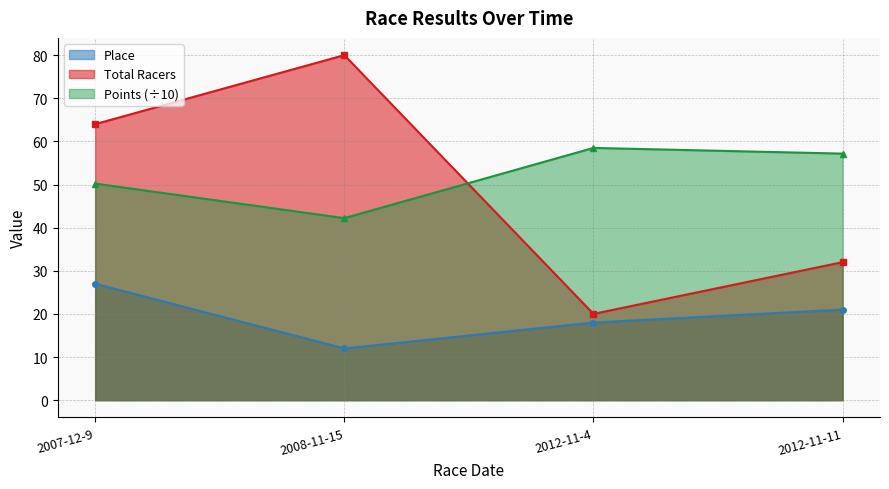

Reading left to right, what are all the values shown in this chart?

Place: 2007-12-9=27.0	2008-11-15=12.0	2012-11-4=18.0	2012-11-11=21.0
Total Racers: 2007-12-9=64.0	2008-11-15=80.0	2012-11-4=20.0	2012-11-11=32.0
Points: 2007-12-9=50.2	2008-11-15=42.2	2012-11-4=58.5	2012-11-11=57.2